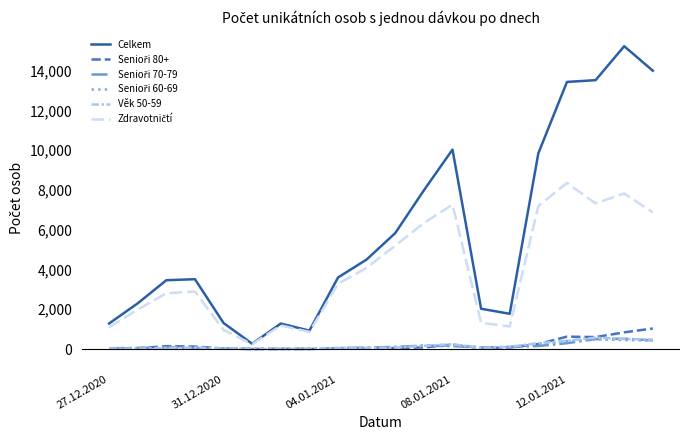

Which series has the largest total across all categories?

Celkem